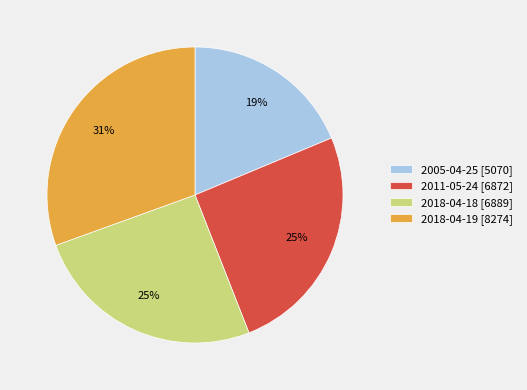

To the nearest percent, what portion does 2018-04-18 represent?

25%